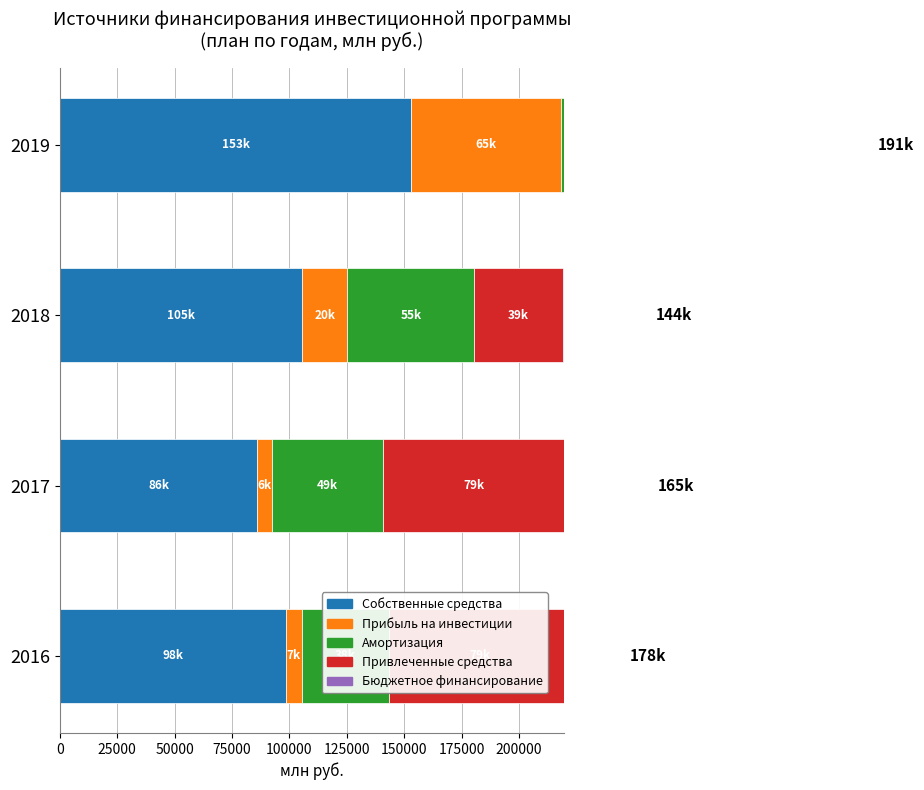

Does the chart contain any negative values?

No